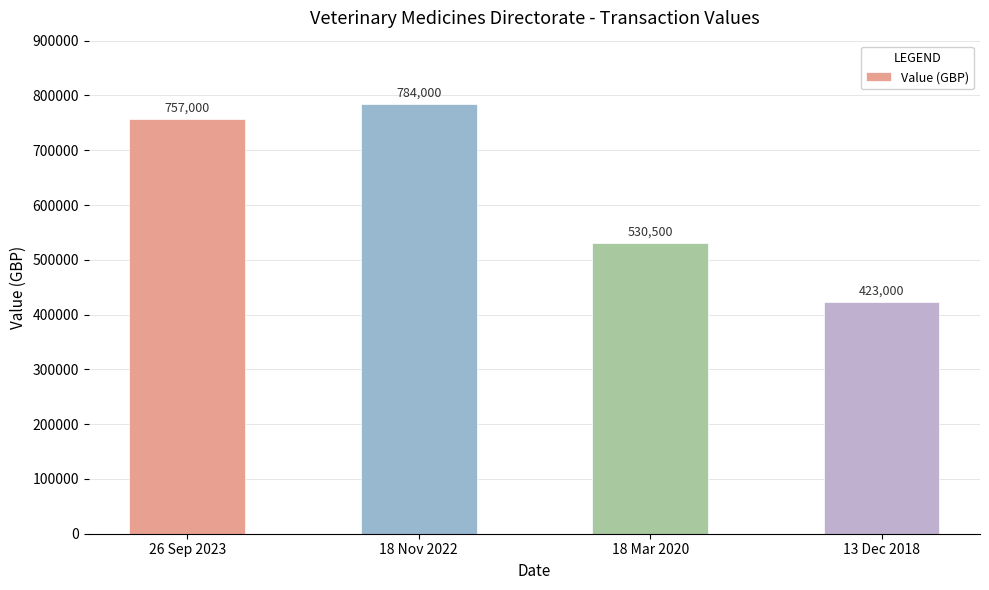

Are the bars grouped side by side (vs. stacked)?

No